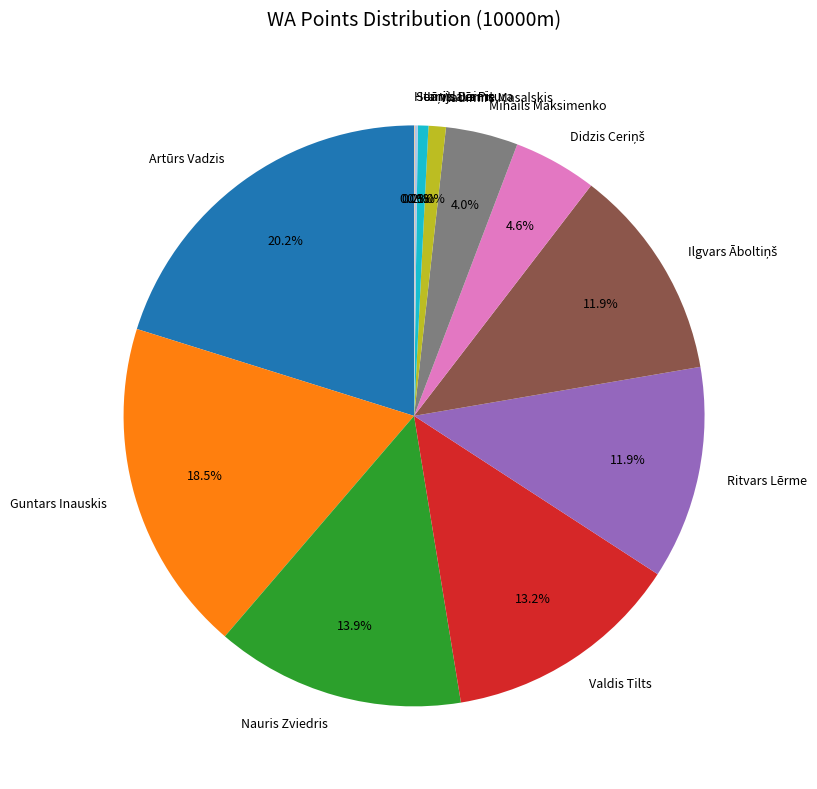

To the nearest percent, what is the difference between the Jānis Dainis and Guntars Inauskis slice percentages?

18%